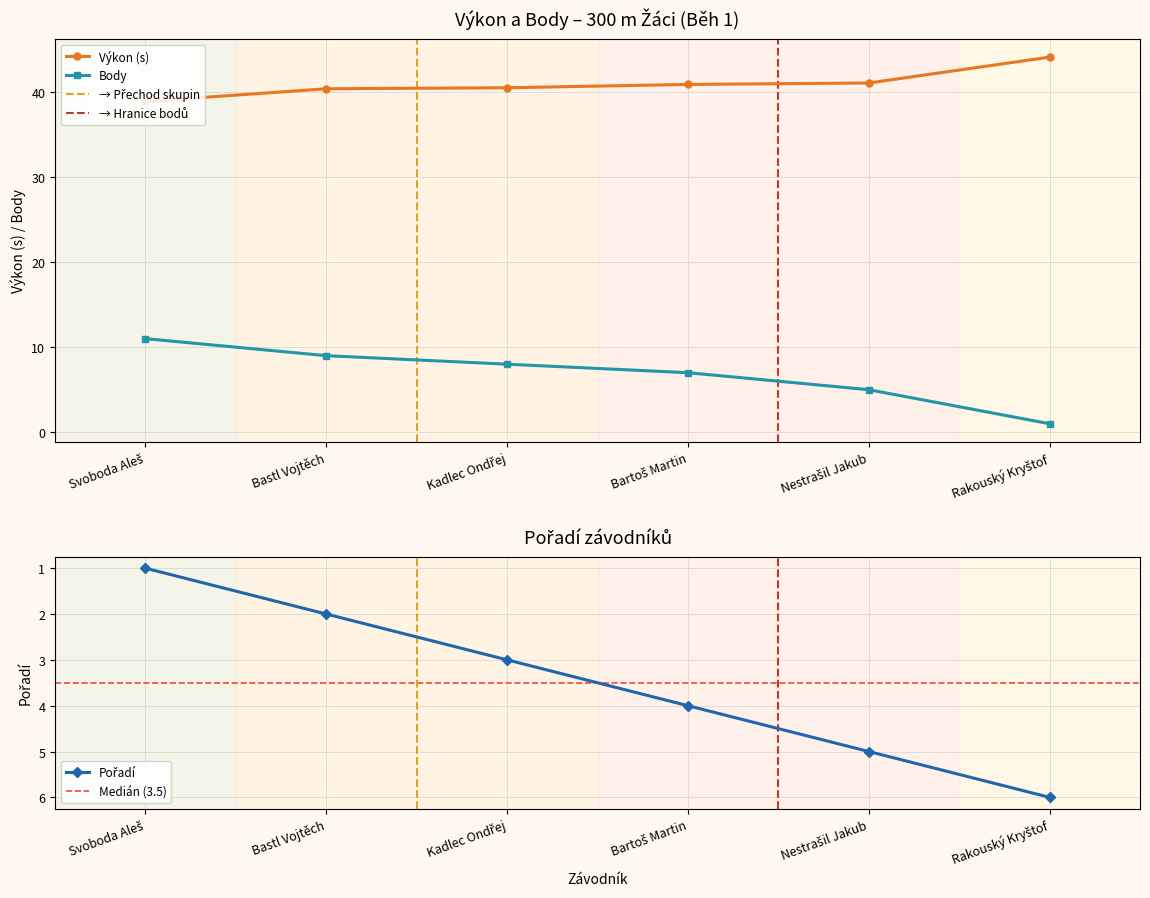

Between Bastl Vojtěch and Svoboda Aleš, which is larger?

Bastl Vojtěch